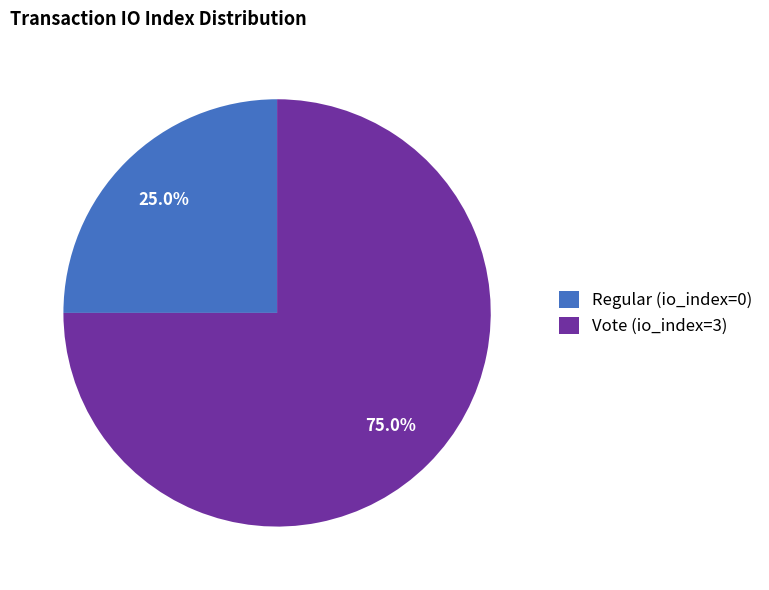

Does Vote (io_index=3) account for over 50% of the chart?

Yes